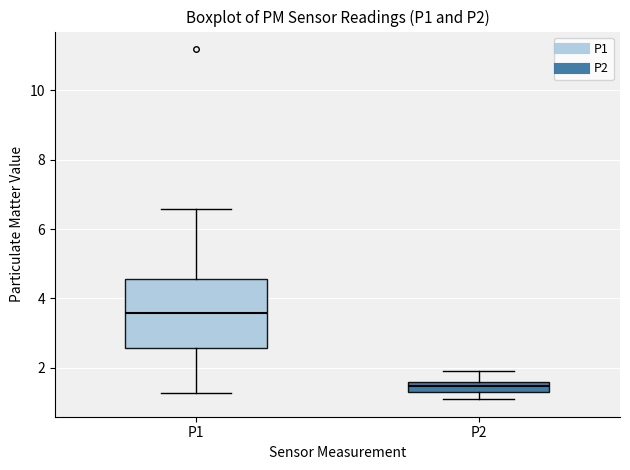

Which box has the highest median line?

P1